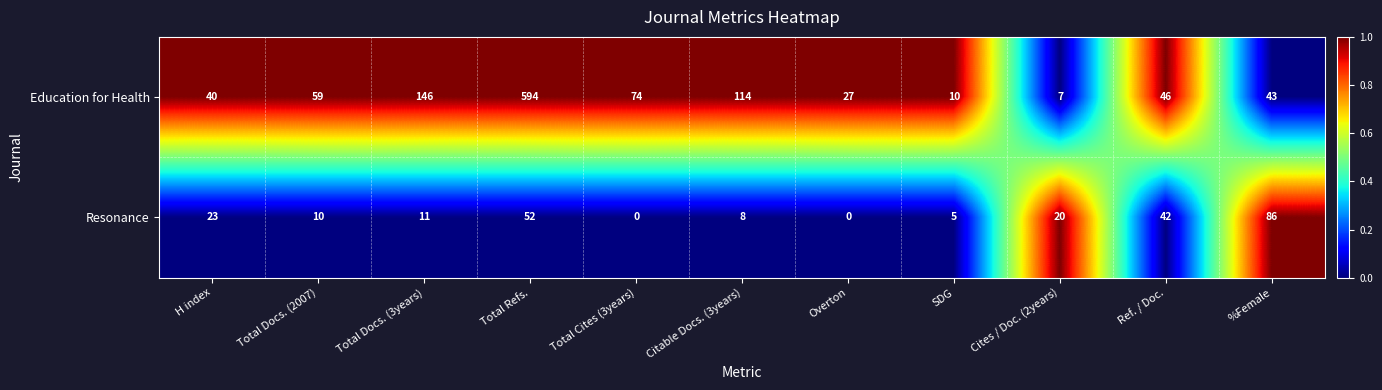

What is the sum of all Education for Health values?

1160